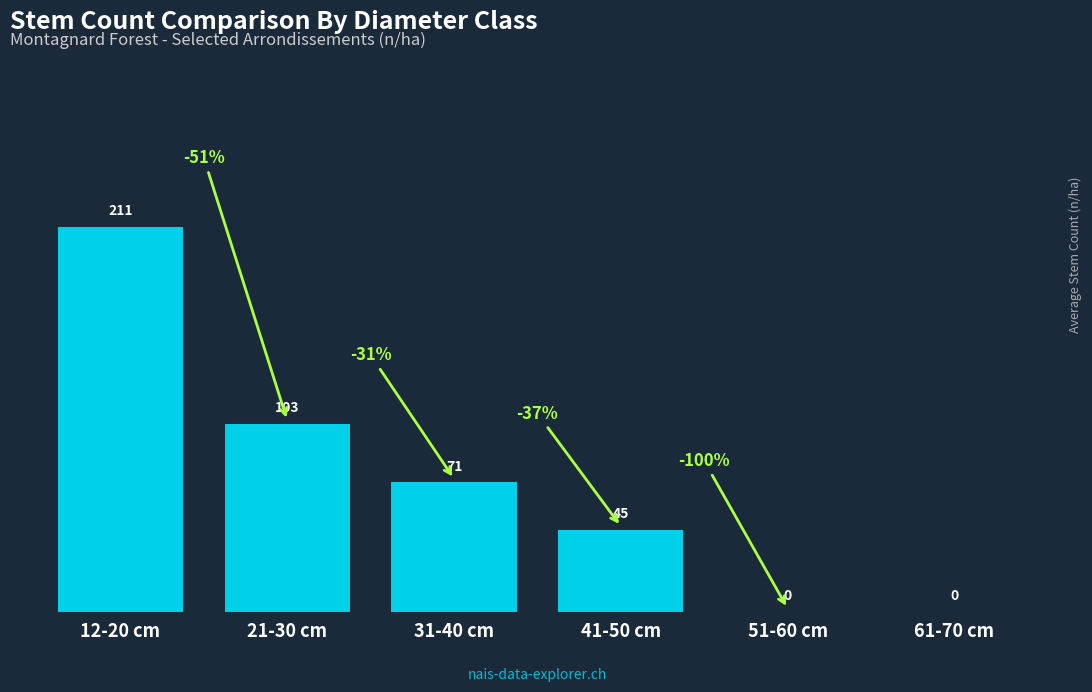

Between 51-60 cm and 12-20 cm, which is larger?

12-20 cm